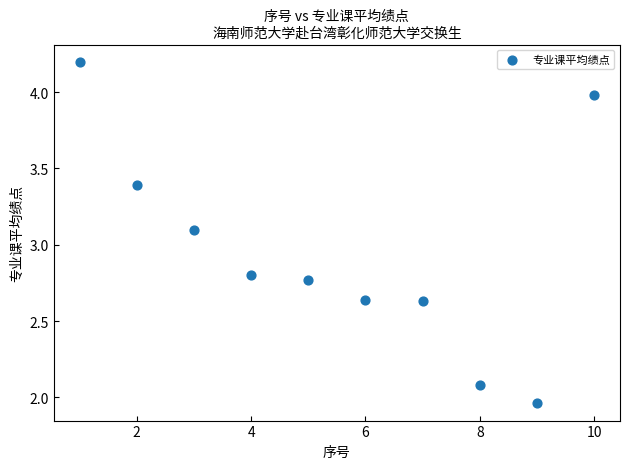

What Y value in the scatter plot is closest to 3?

3.1